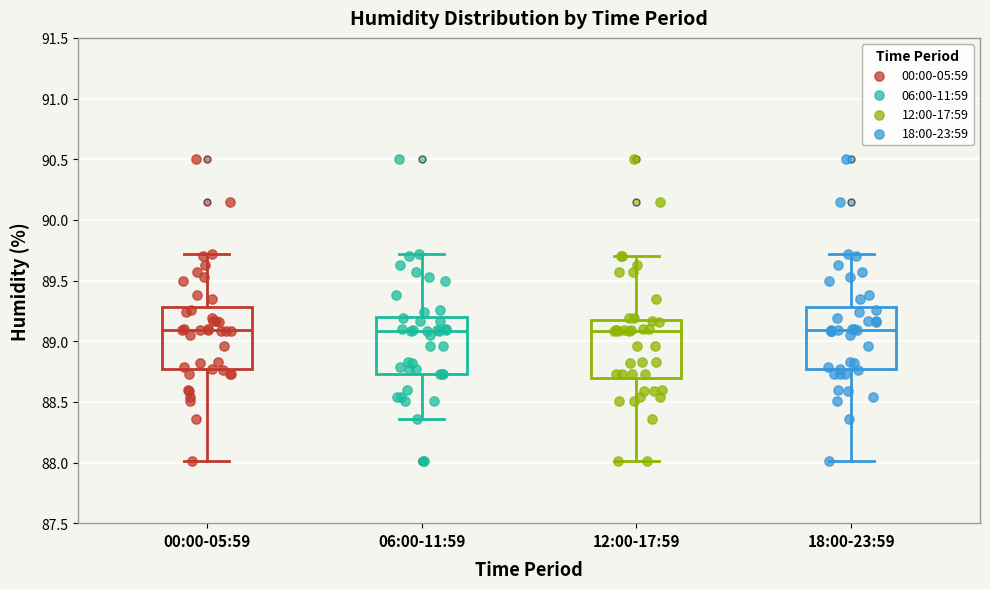

Reading left to right, transcribe this box plot: for each box, give where its median line is, the range the box spans, and where its two whiskers end, as read against the y-axis. The values are not printed on the chart, so give them approximately, as read against the axis.

00:00-05:59: median 89.10, box 88.75 to 89.30, whiskers 88.00 to 89.70
06:00-11:59: median 89.10, box 88.75 to 89.20, whiskers 88.35 to 89.70
12:00-17:59: median 89.10, box 88.70 to 89.20, whiskers 88.00 to 89.70
18:00-23:59: median 89.10, box 88.75 to 89.30, whiskers 88.00 to 89.70